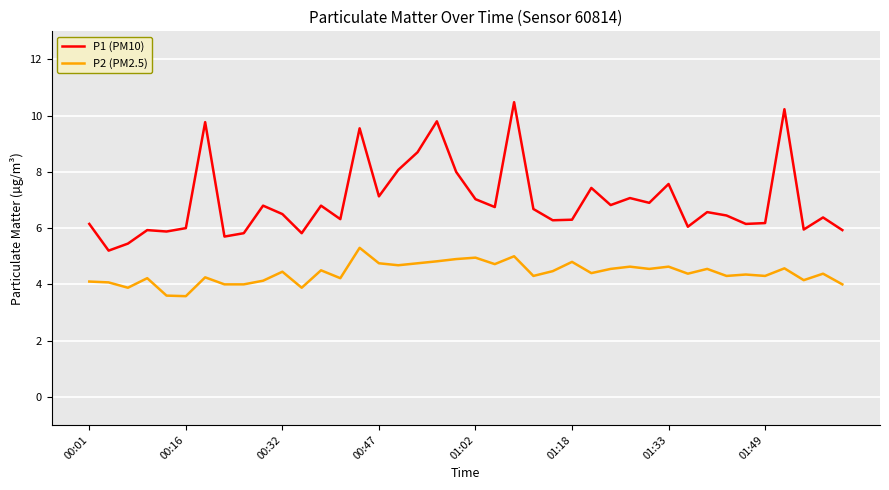

What is the maximum value shown in the chart?

10.5